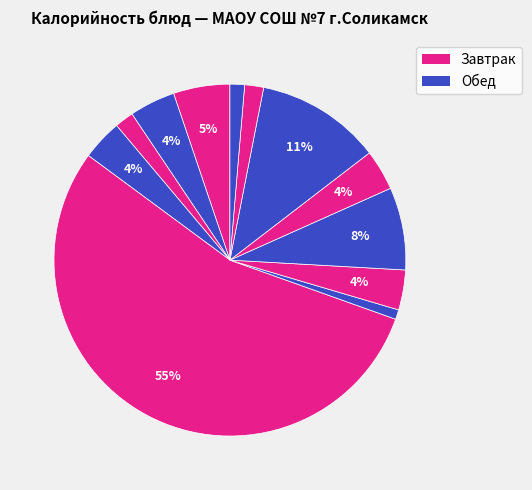

Is there a majority slice in this chart?

Yes